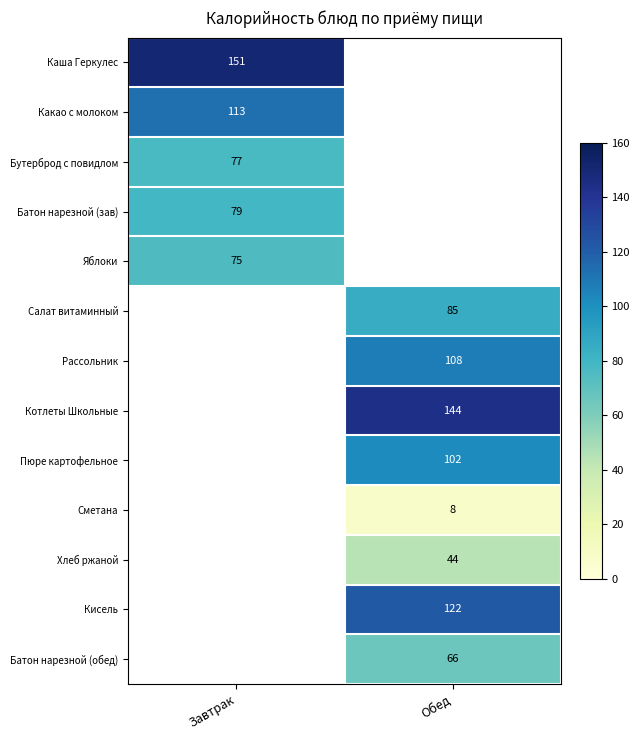

The value of Яблоки at Завтрак is 75. True or false?

True